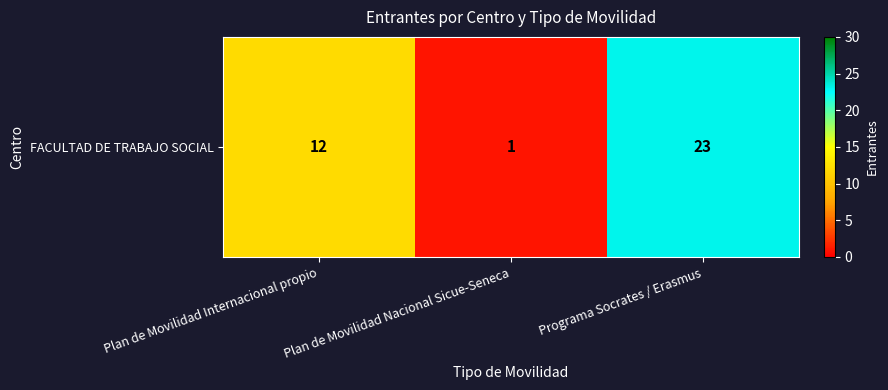

What is the change in value from Plan de Movilidad Internacional propio to Programa Socrates / Erasmus?

+11